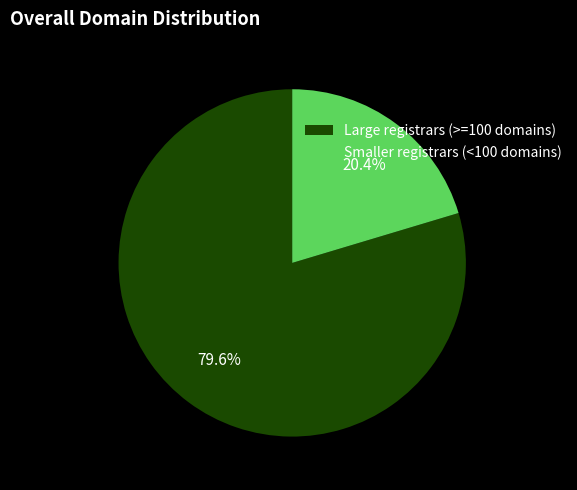

Which category has the biggest portion of the pie?

Large registrars (>=100 domains)